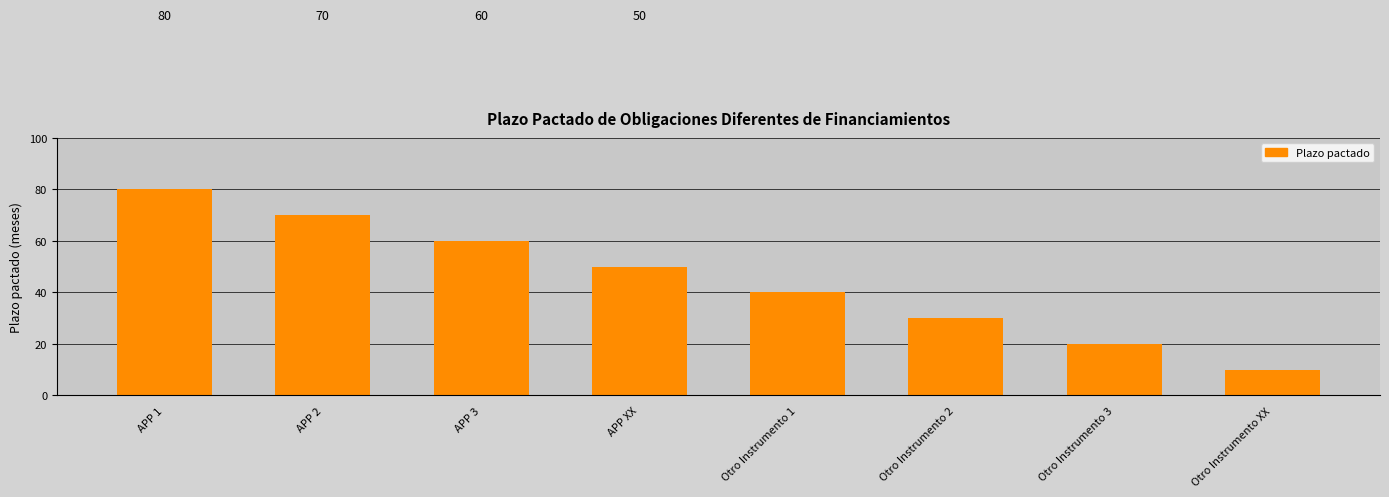

True or false: the data shows 11 at Otro Instrumento 3.

False